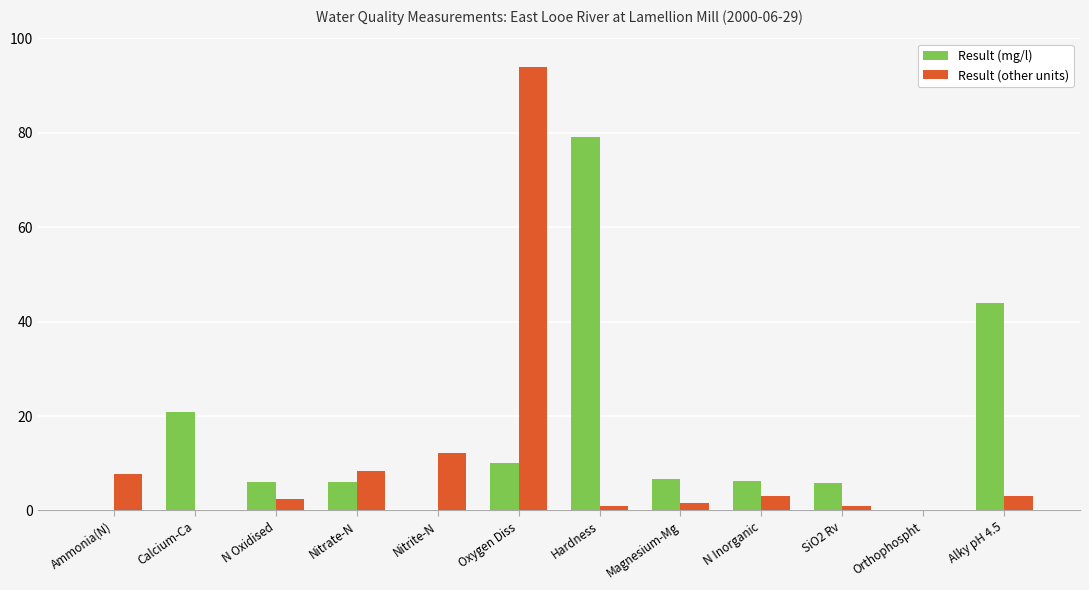

True or false: Result (mg/l) has a value of 6.1 at N Oxidised.

True